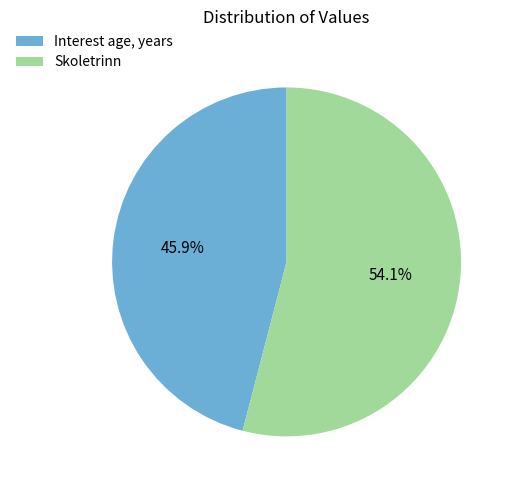

Is the sum of Interest age, years and Skoletrinn greater than half?

Yes